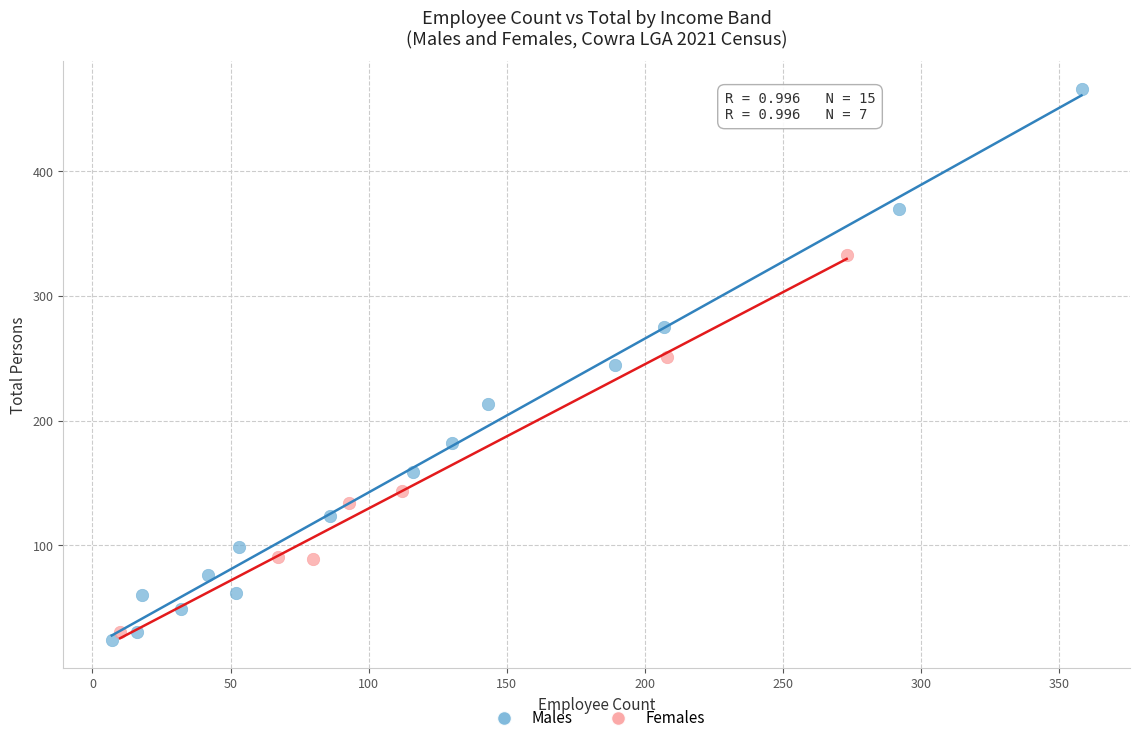

Which series has the largest Y range (max minus min)?

Males